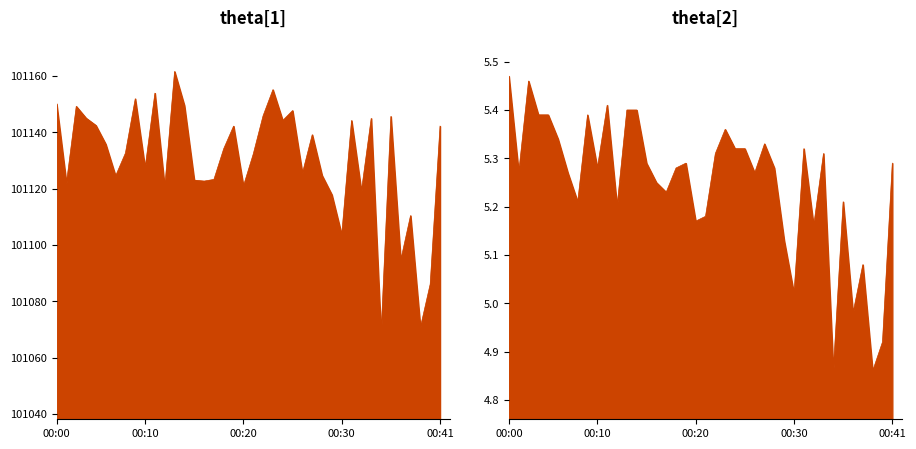

How many interior local valleys does the pressure series have?

13